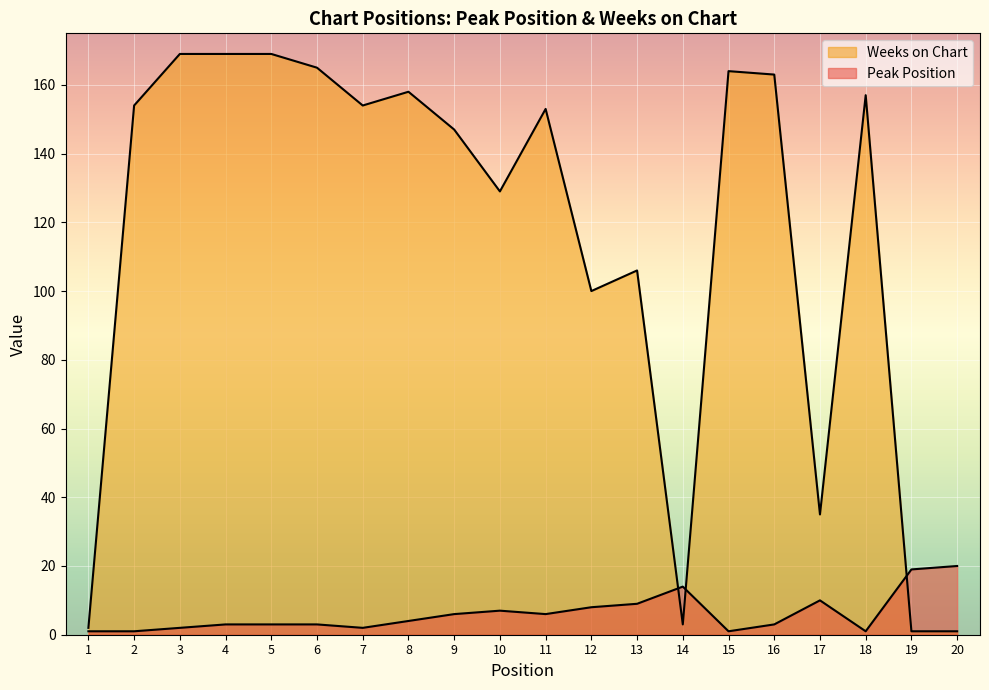

Reading left to right, extract all data points from this chart.

Peak Position: 1	1	2	3	3	3	2	4	6	7	6	8	9	14	1	3	10	1	19	20
Weeks on Chart: 2	154	169	169	169	165	154	158	147	129	153	100	106	3	164	163	35	157	1	1